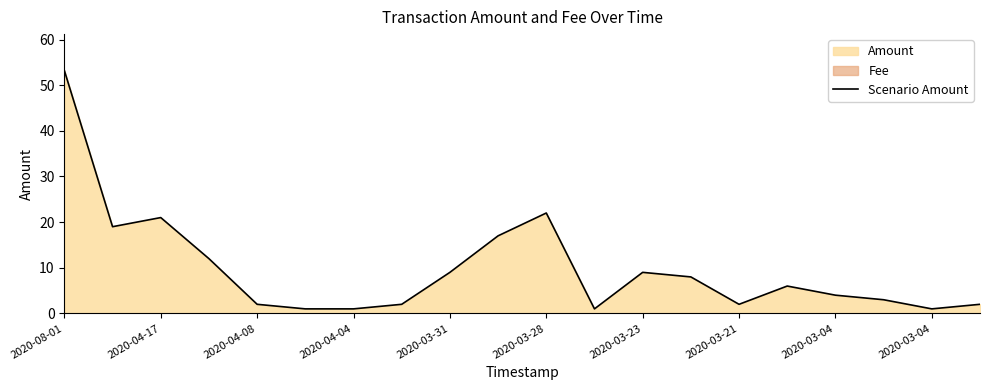

Where does the data first go above 6?

2020-08-01